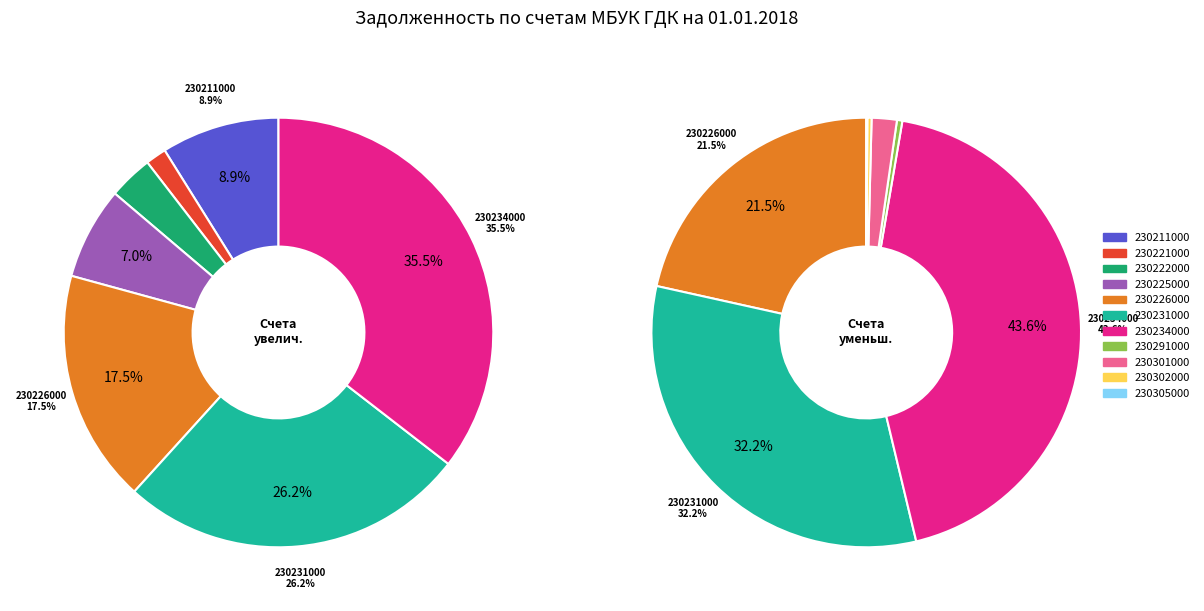

The 230305000 slice represents 0% of the pie. True or false?

True